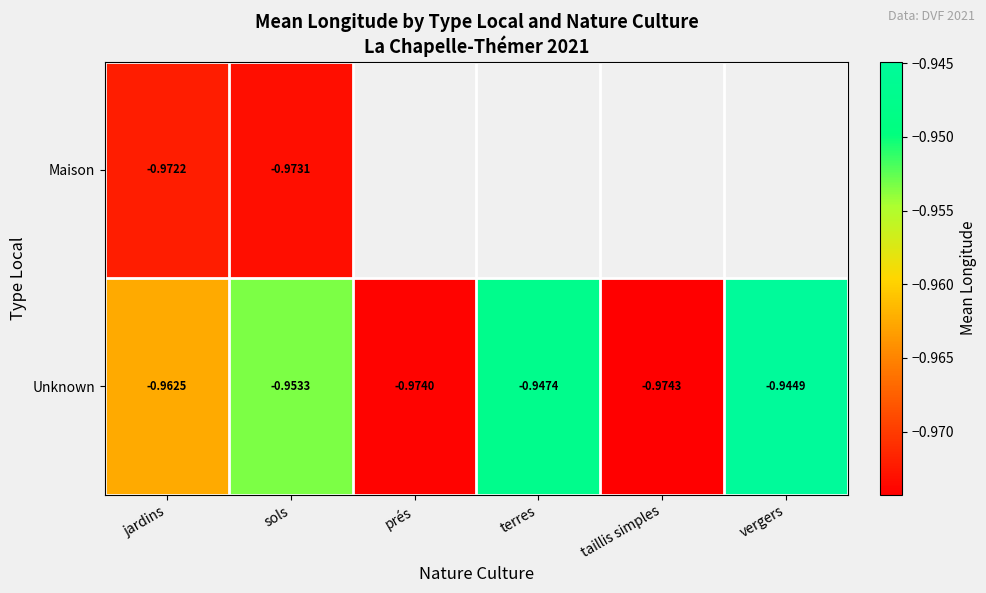

Which category has the lowest value in the Unknown series?

taillis simples